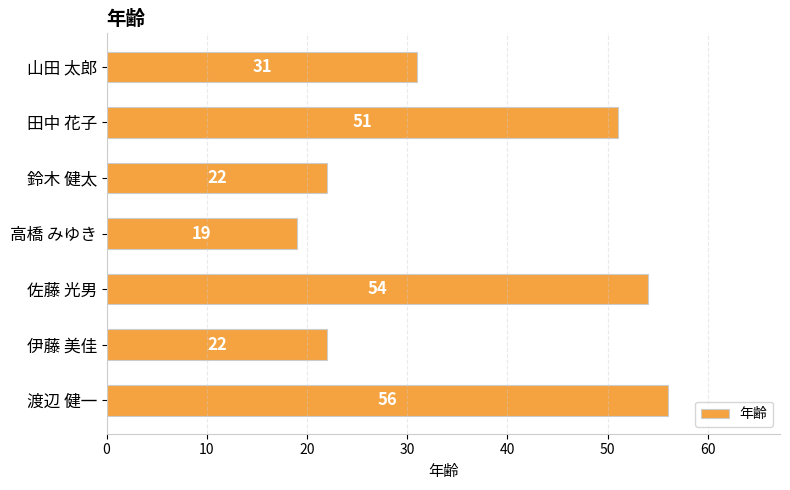

Does the chart contain any negative values?

No